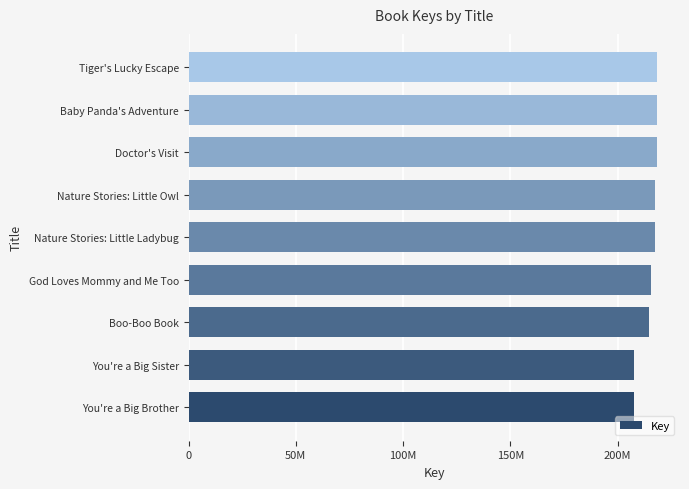

How many data points are less than 217396862?

4